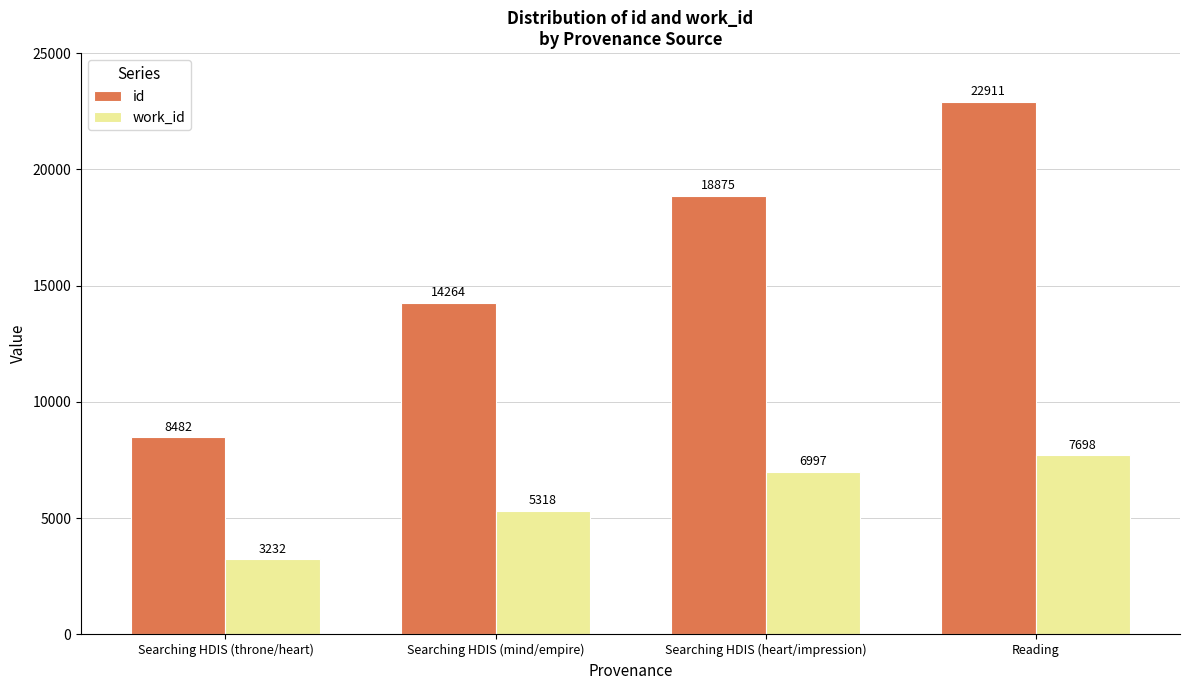

How many data points in work_id are less than 6997?

2